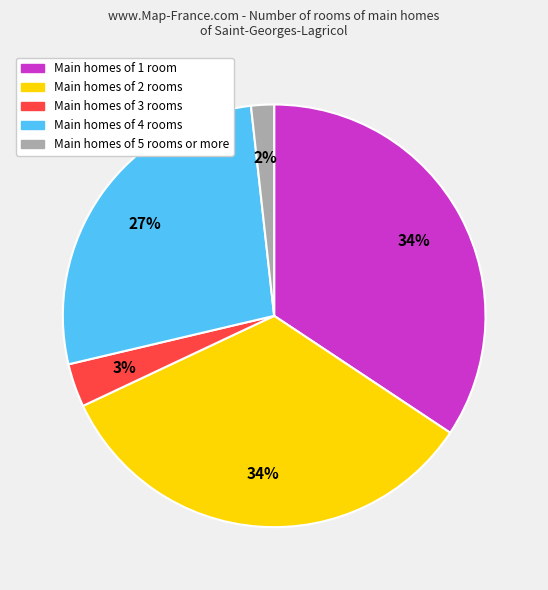

Does any single category account for the majority?

No